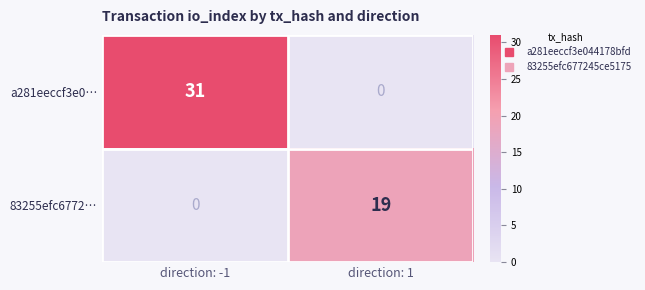

Is it true that a281eeccf3e0… equals 20 at direction: 1?

False